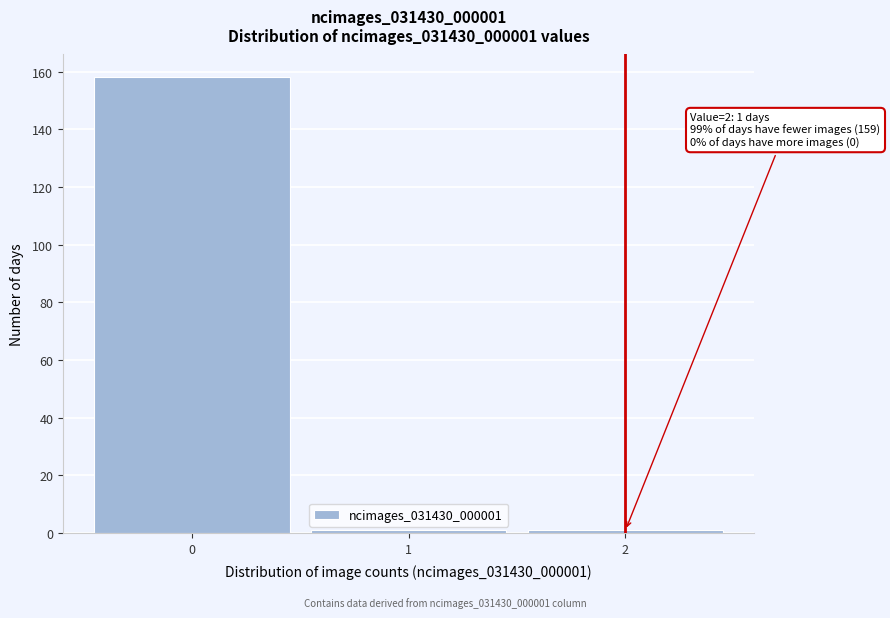

Over which range of the x-axis is the bar tallest?

-0.5 to 0.5